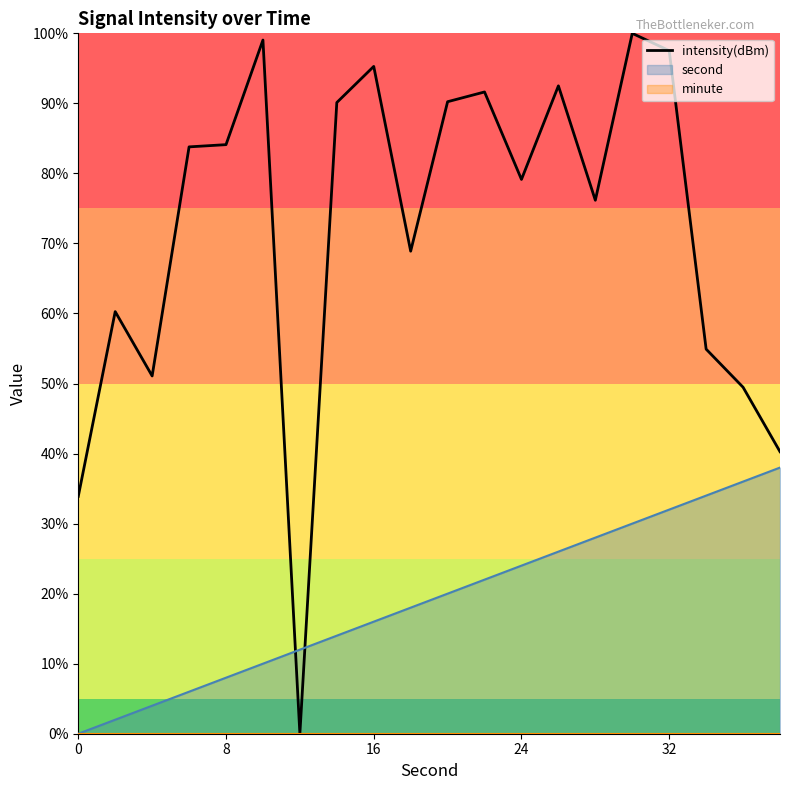

The value of intensity(dBm) at 8 is 17.2. True or false?

False